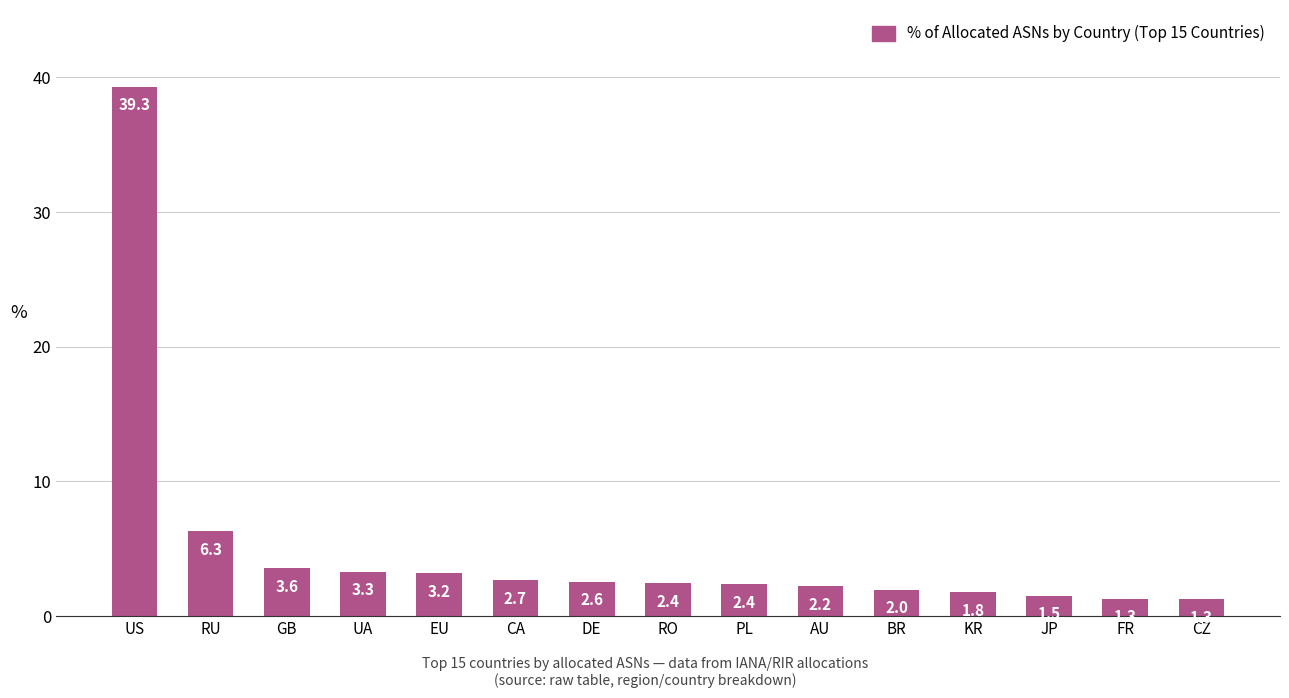

What is the label of the 14th bar from the right?

RU